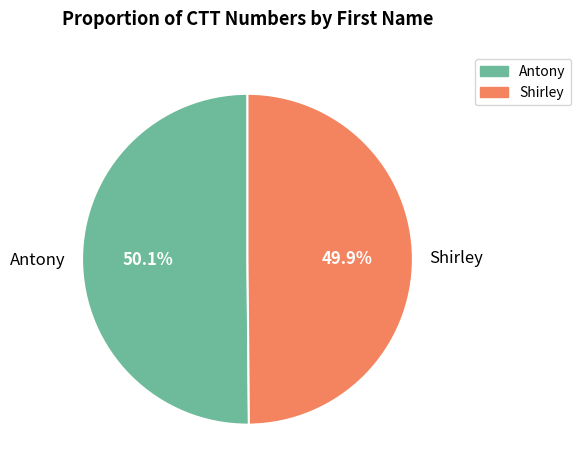

To the nearest percent, what portion does Antony represent?

50%